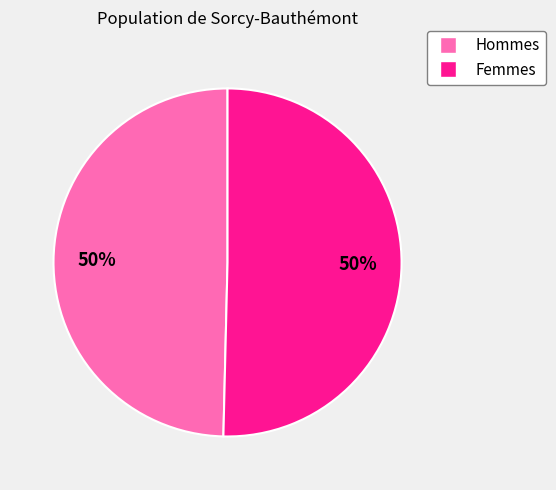

To the nearest percent, what is the average slice percentage?

50%